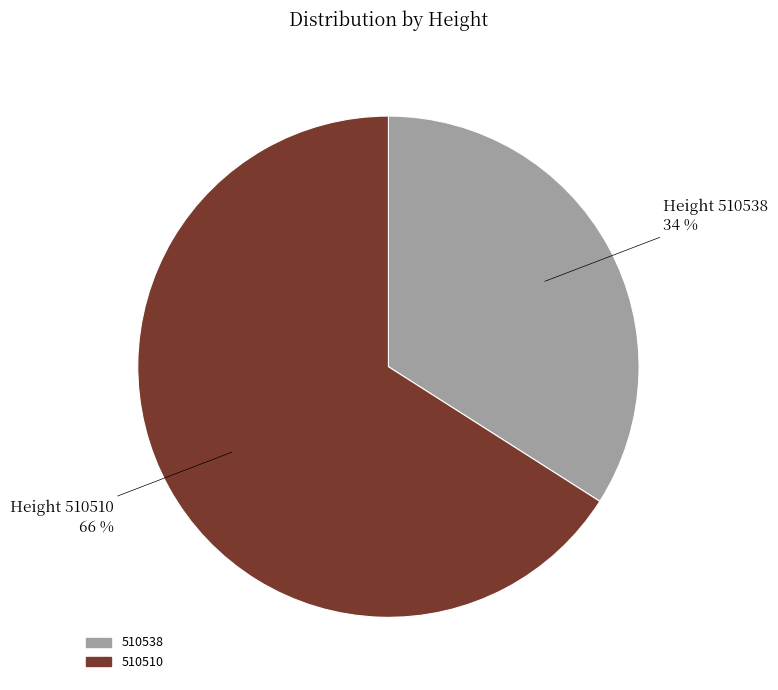

To the nearest percent, what percentage of the pie is 510510?

66%